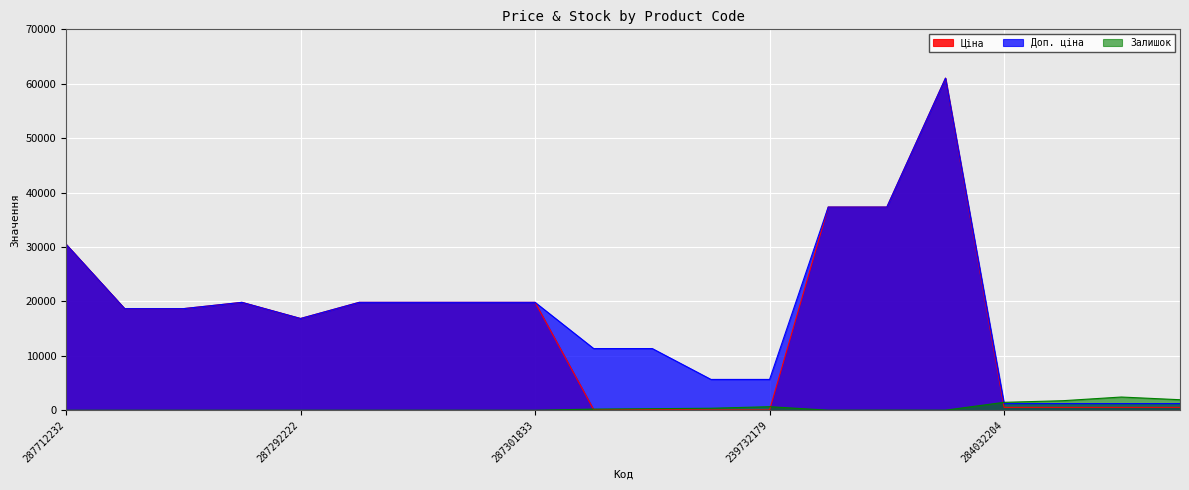

How many distinct data groups are displayed?

3